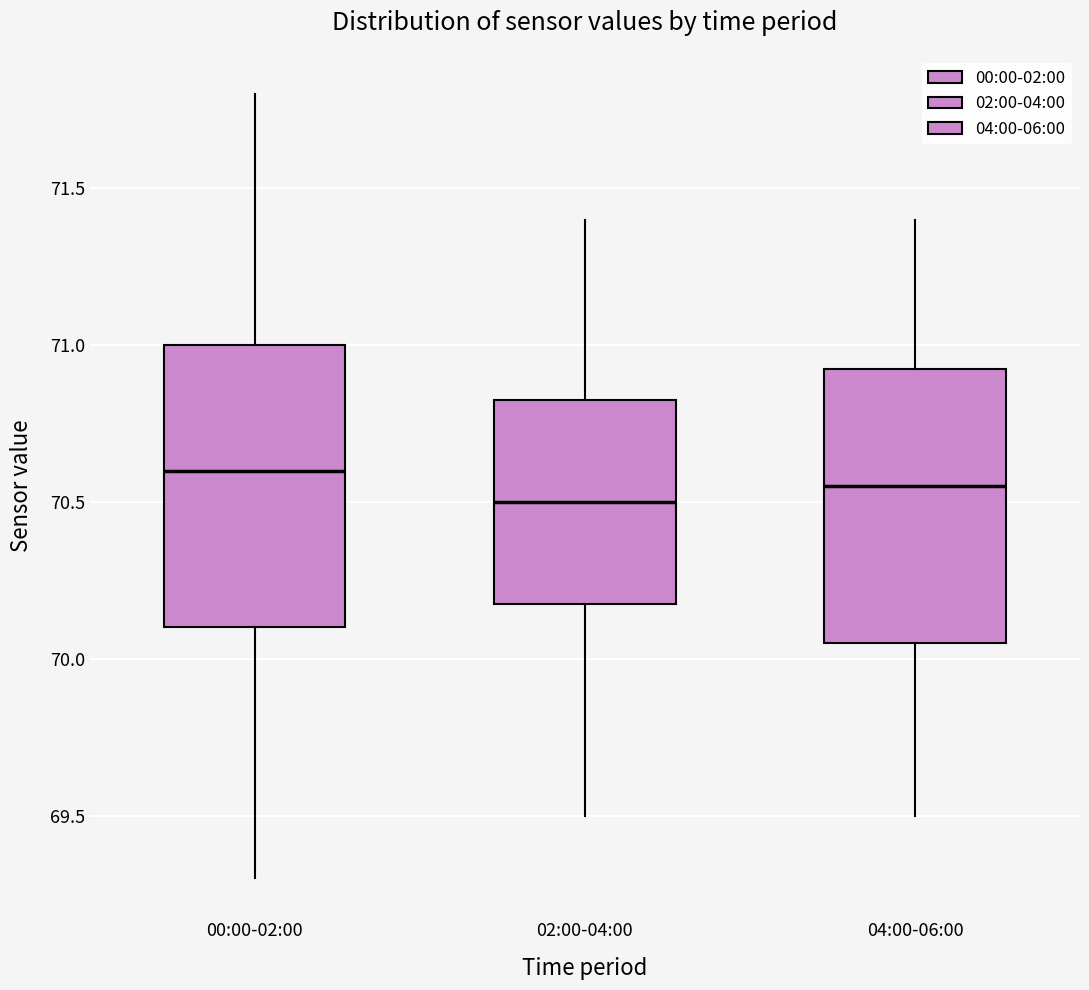

Where is the lower edge of the box for 02:00-04:00 on the y-axis? The values are not printed on the chart, so give them approximately, as read against the axis.

70.20